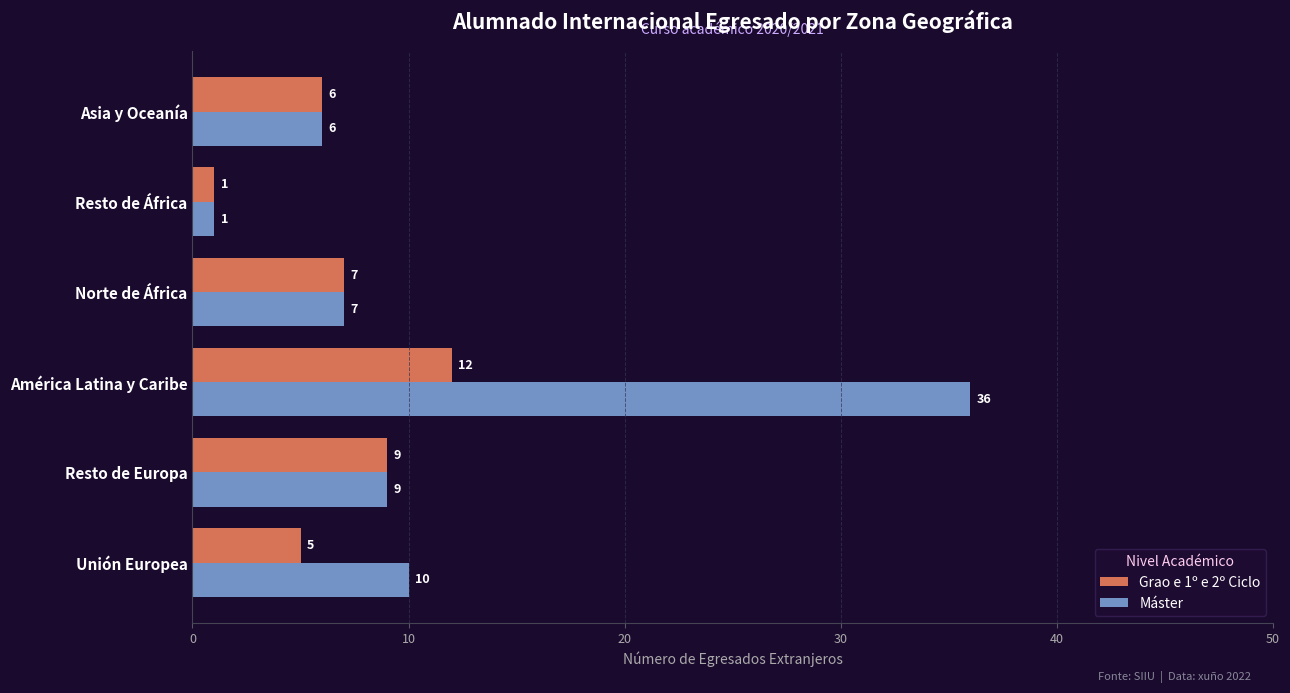

At which category is the sum across all series the highest?

América Latina y Caribe